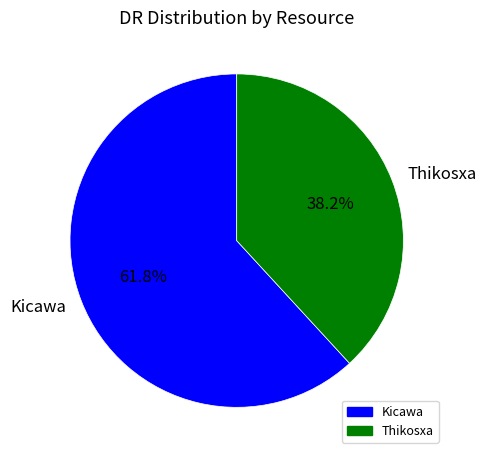

Is it true that Thikosxa is 38% of the pie?

True